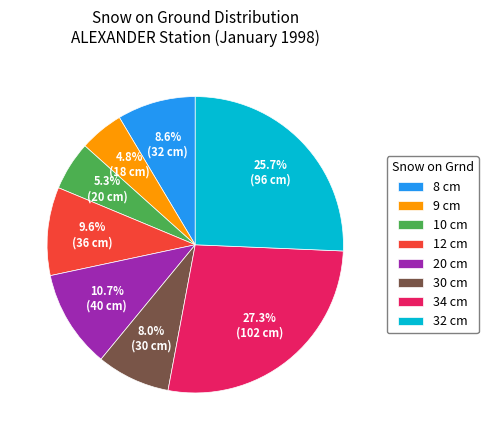

Rank the categories by value from lowest to highest.

9 cm, 10 cm, 30 cm, 8 cm, 12 cm, 20 cm, 32 cm, 34 cm